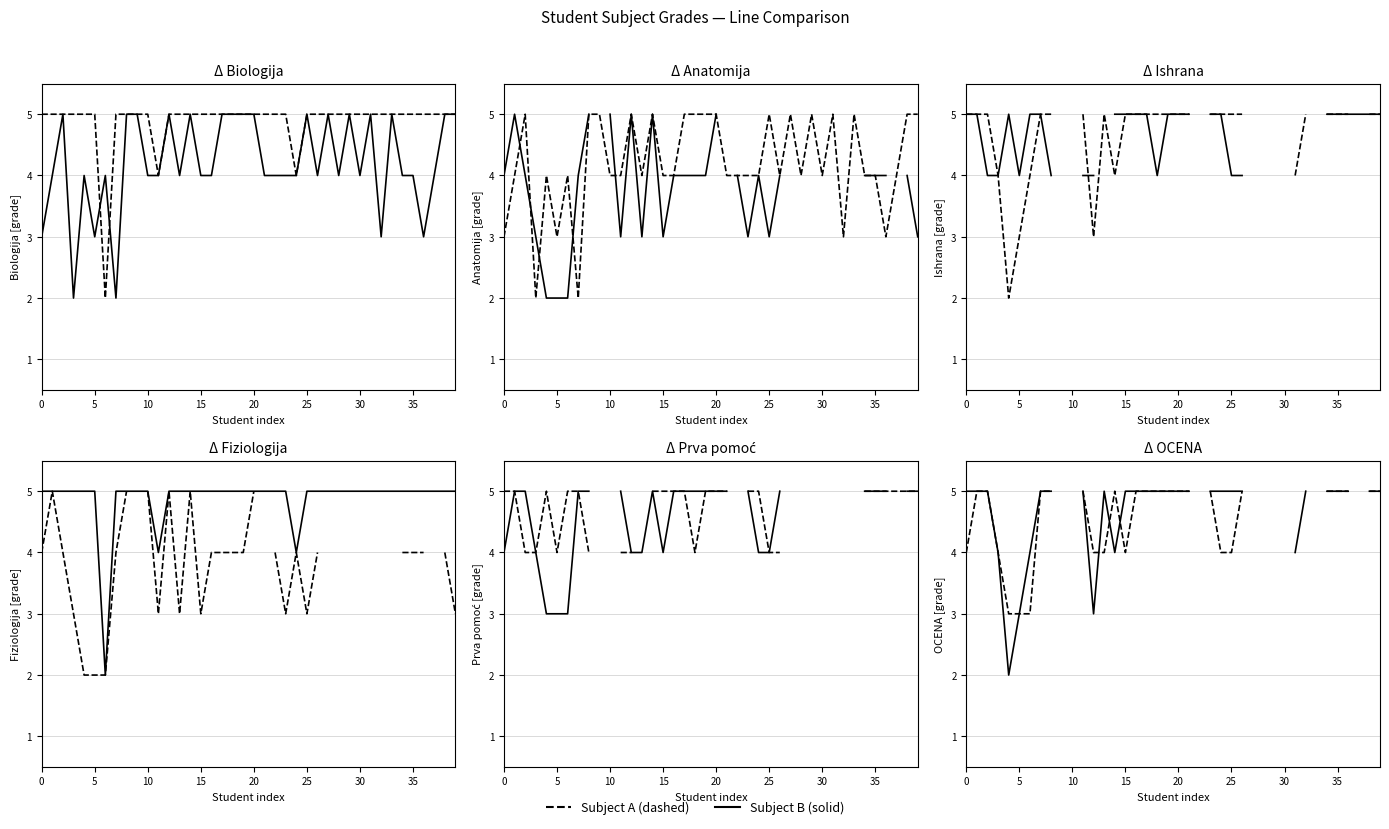

What is the sum of all Fiziologija values?

121